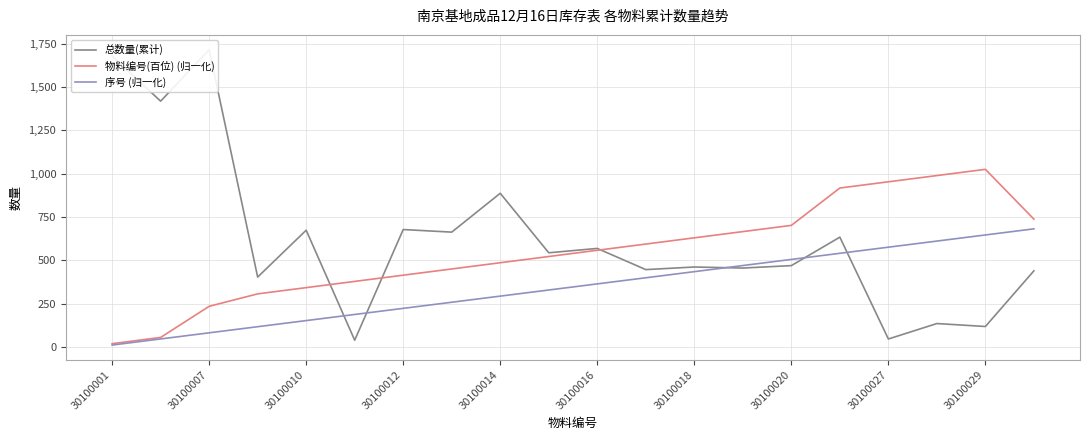

Reading left to right, transcribe all the data shown in this chart.

总数量(累计): 1678.0	1418.0	1715.0	404.0	674.0	40.0	678.0	663.0	887.0	544.0	569.0	447.0	462.0	456.0	470.0	634.0	47.0	136.0	119.0	440.0
物料编号(百位) (归一化): 20.0	55.9	235.4	307.1	343.0	378.9	414.8	450.7	486.6	522.5	558.4	594.3	630.2	666.1	702.0	917.3	953.2	989.1	1025.0	737.9
序号 (归一化): 12.0	47.3	82.5	117.8	153.1	188.3	223.6	258.8	294.1	329.4	364.6	399.9	435.2	470.4	505.7	540.9	576.2	611.5	646.7	682.0